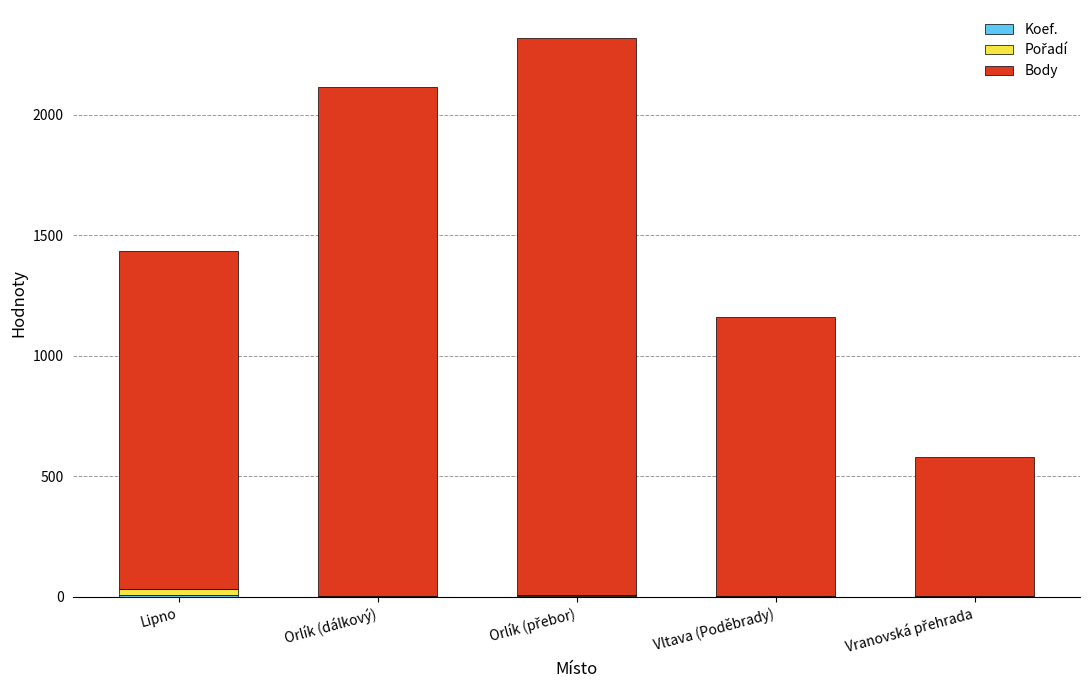

Rank the categories by Body value from lowest to highest.

Vranovská přehrada, Vltava (Poděbrady), Lipno, Orlík (dálkový), Orlík (přebor)